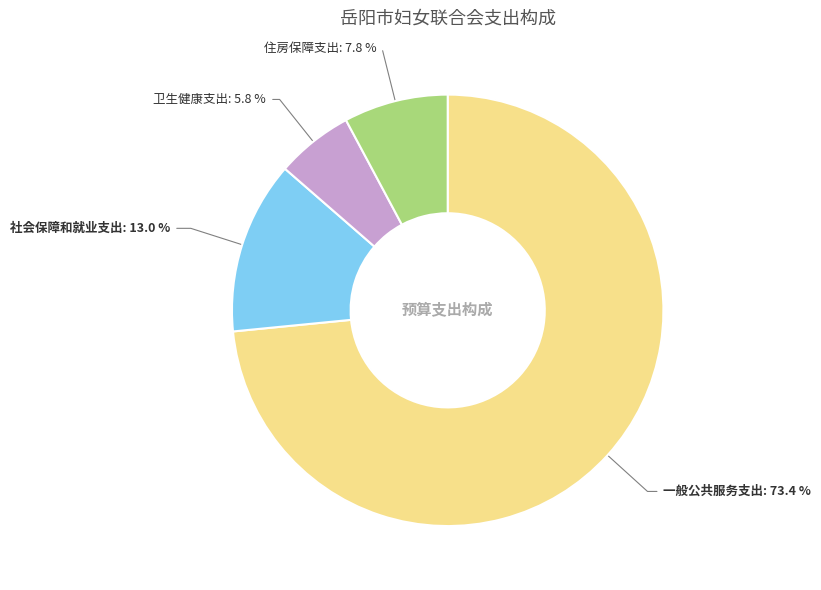

Which has a higher value, 一般公共服务支出 or 社会保障和就业支出?

一般公共服务支出